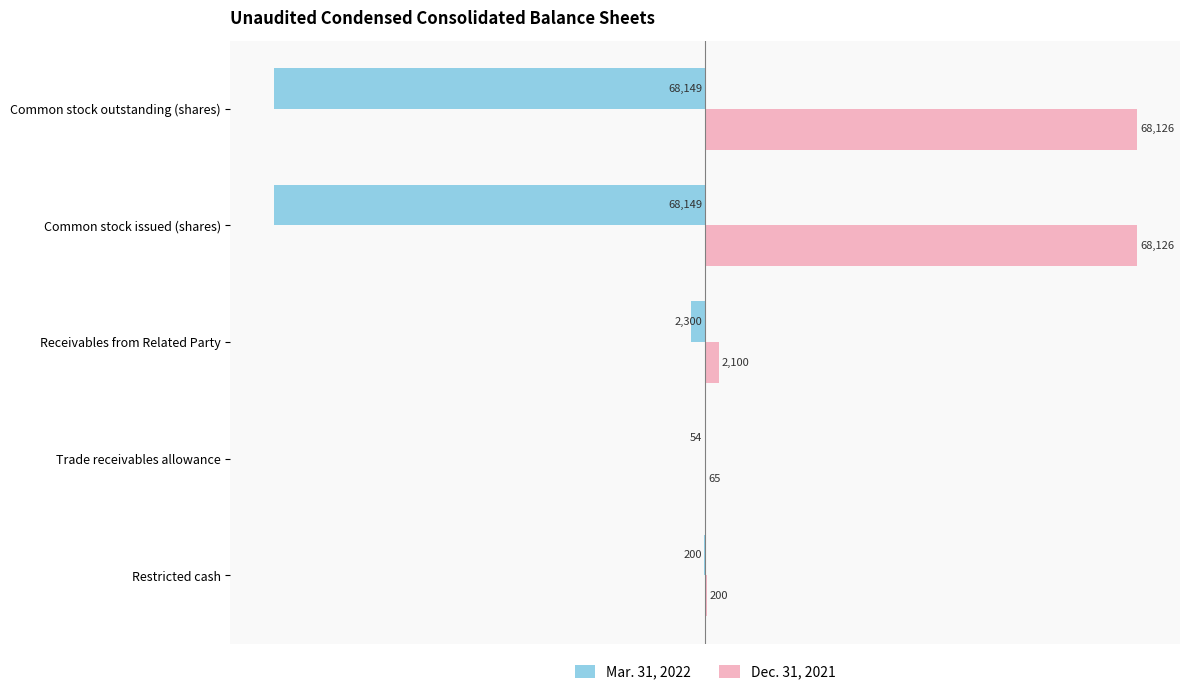

Is it true that Mar. 31, 2022 equals -200 at Restricted cash?

True